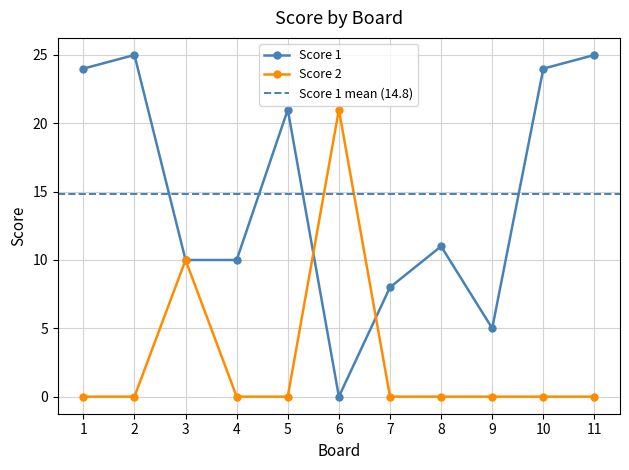

At which label does Score 1 reach its minimum?

6